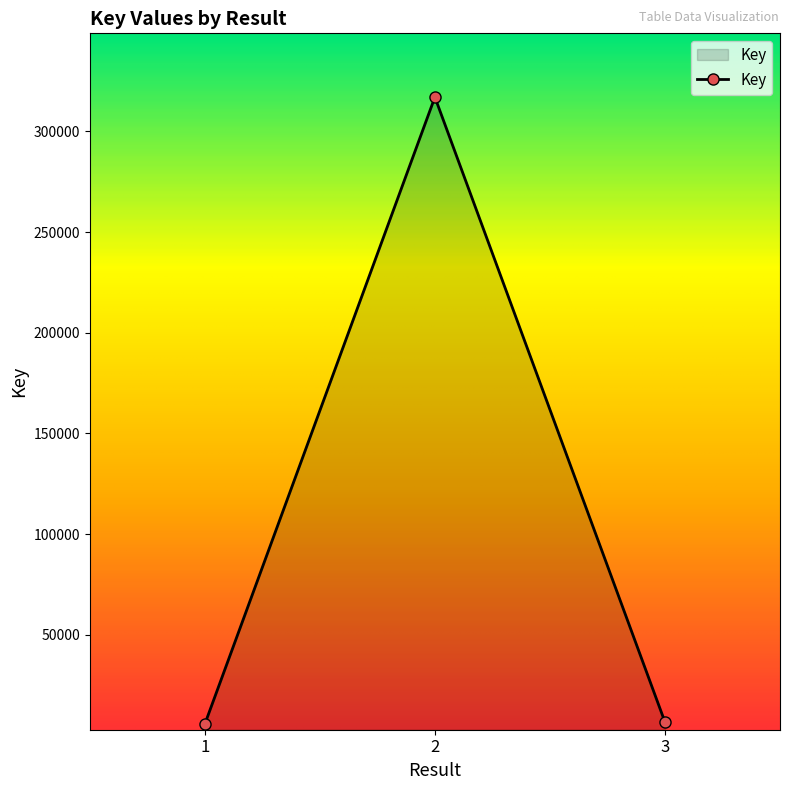

Which has a higher value, 2 or 3?

2